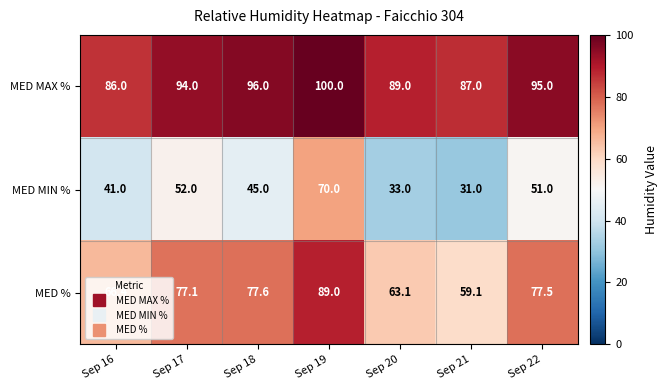

The value of MED % at Sep 20 is 17.3. True or false?

False